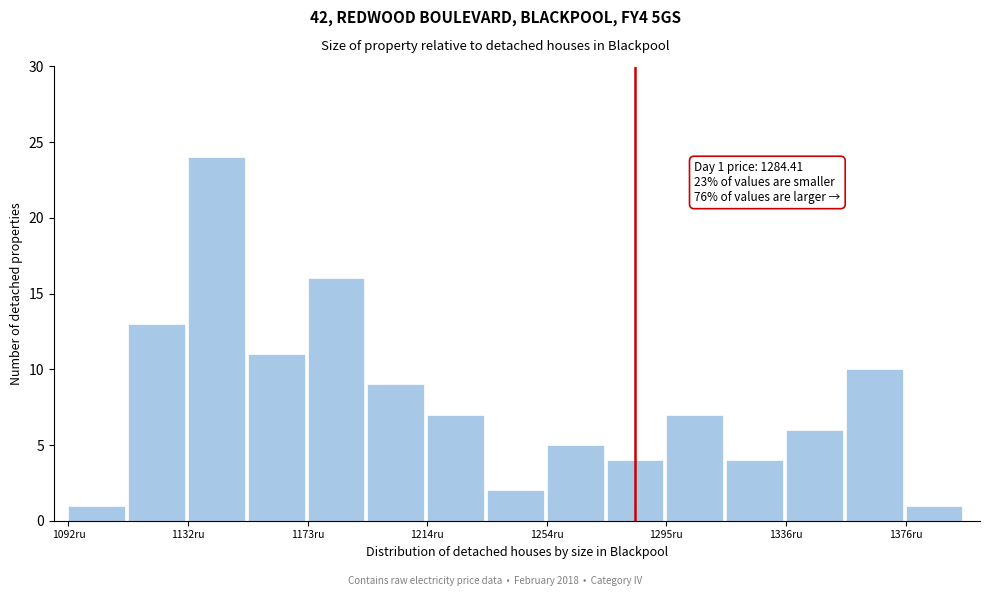

Which range on the x-axis has the tallest bar?

1130 to 1155